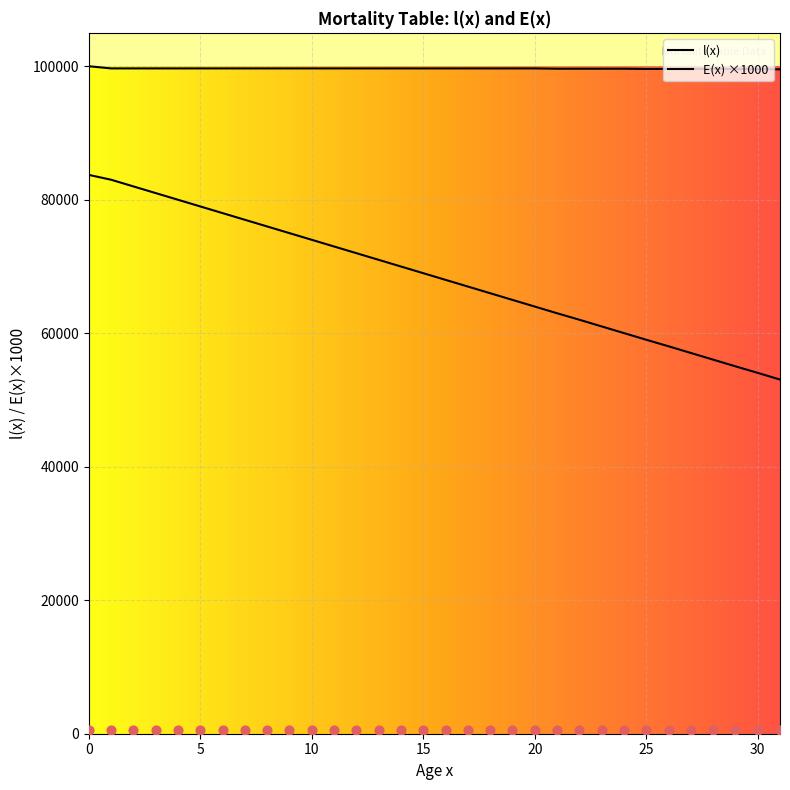

What are all the series names shown in the legend?

l(x), E(x)